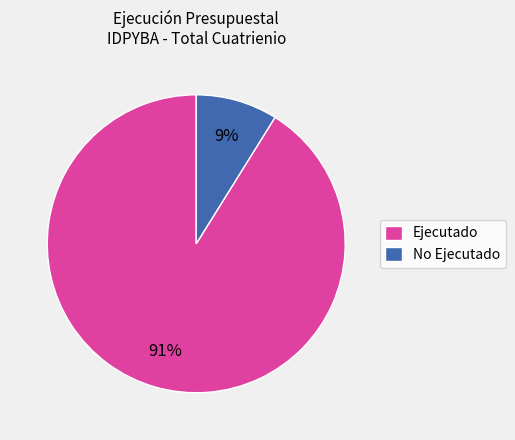

Which has a higher value, No Ejecutado or Ejecutado?

Ejecutado